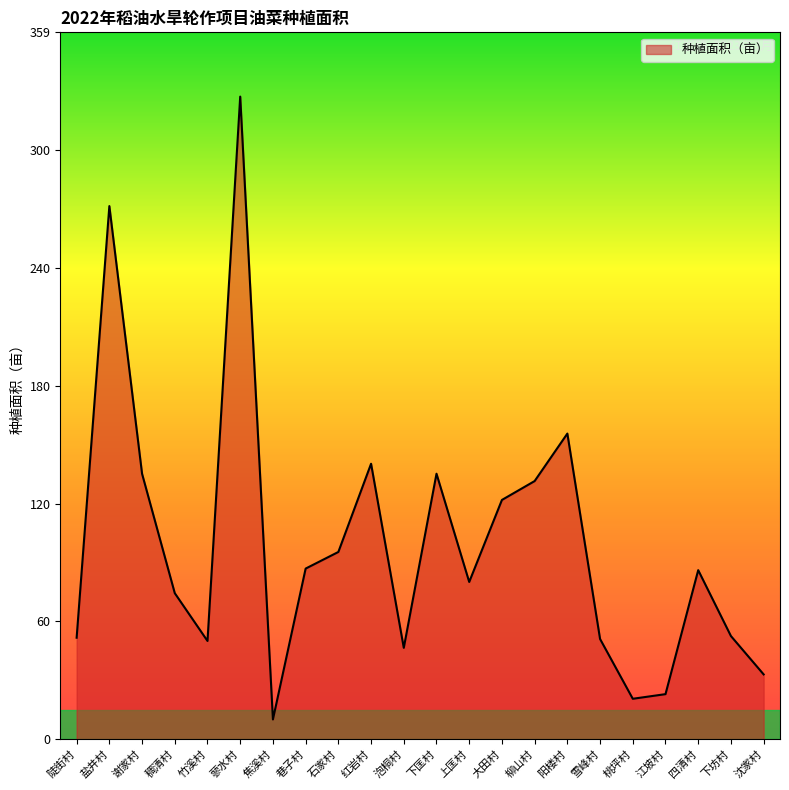

Approximately how many times larger is the value at 泡桐村 compared to 焦溪村?

4.6